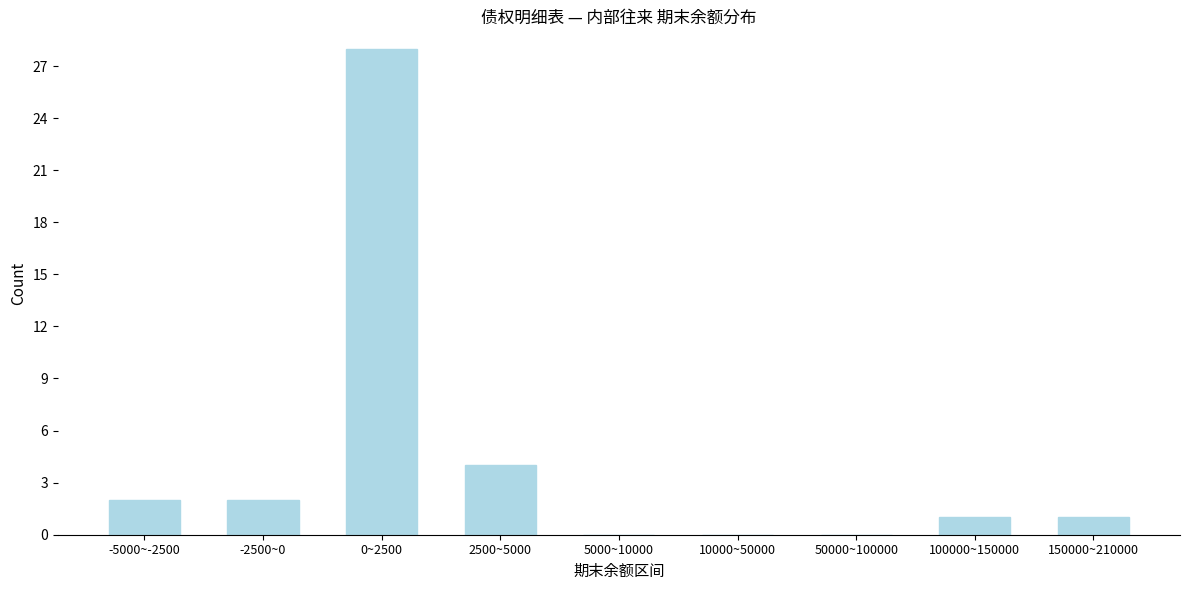

Reading left to right, extract all data points from this chart.

-5000~-2500=2	-2500~0=2	0~2500=28	2500~5000=4	5000~10000=0	10000~50000=0	50000~100000=0	100000~150000=1	150000~210000=1